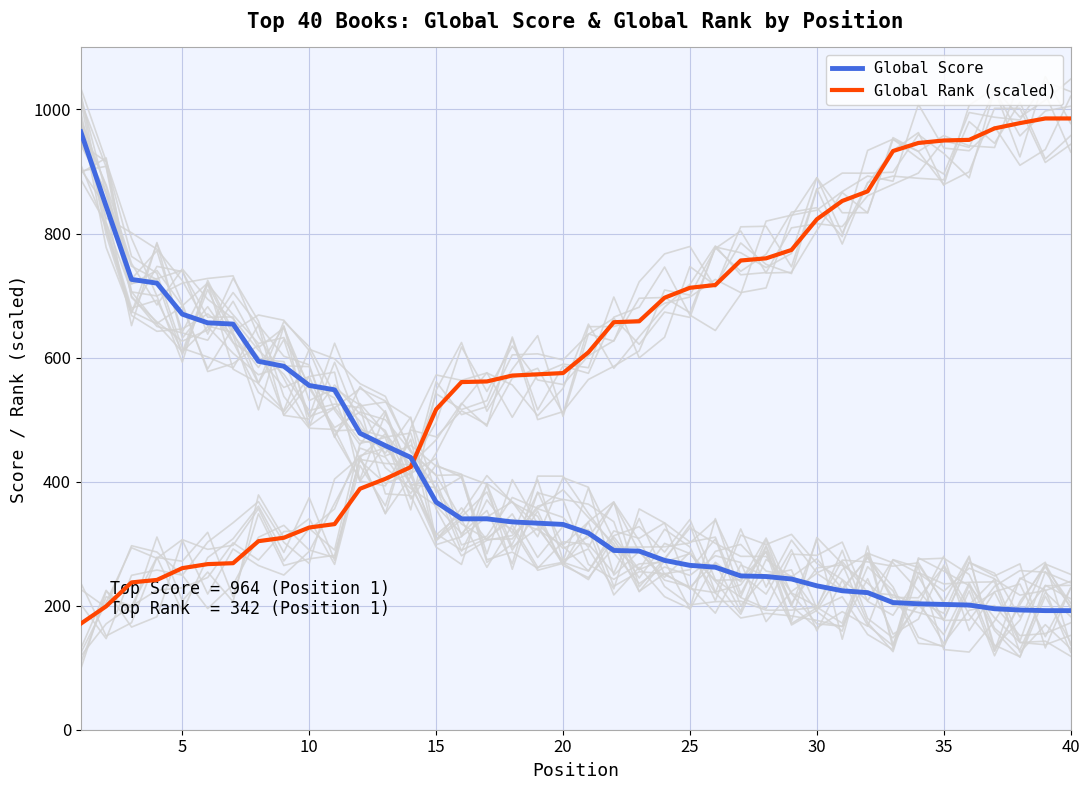

What is the sum of all Global Score values?

15630.0